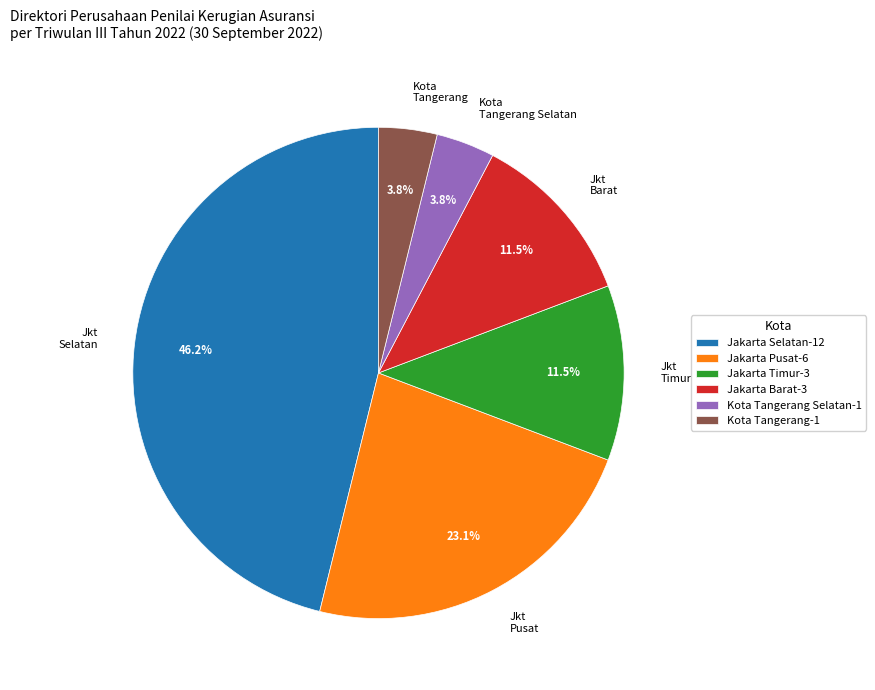

Is Jakarta Barat the majority of the pie?

No